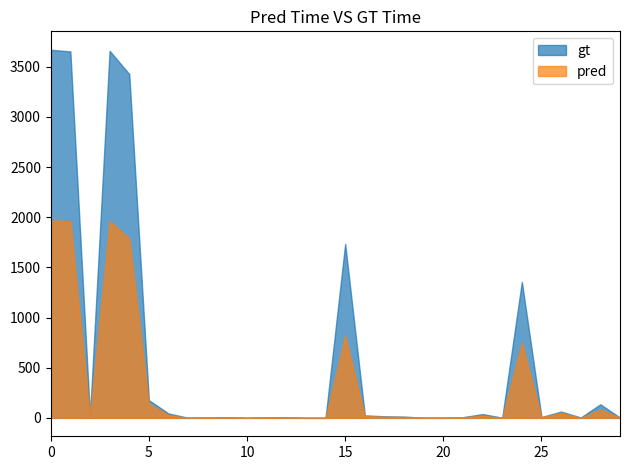

The gt series shows -2315 at Provenance inconnu. True or false?

False